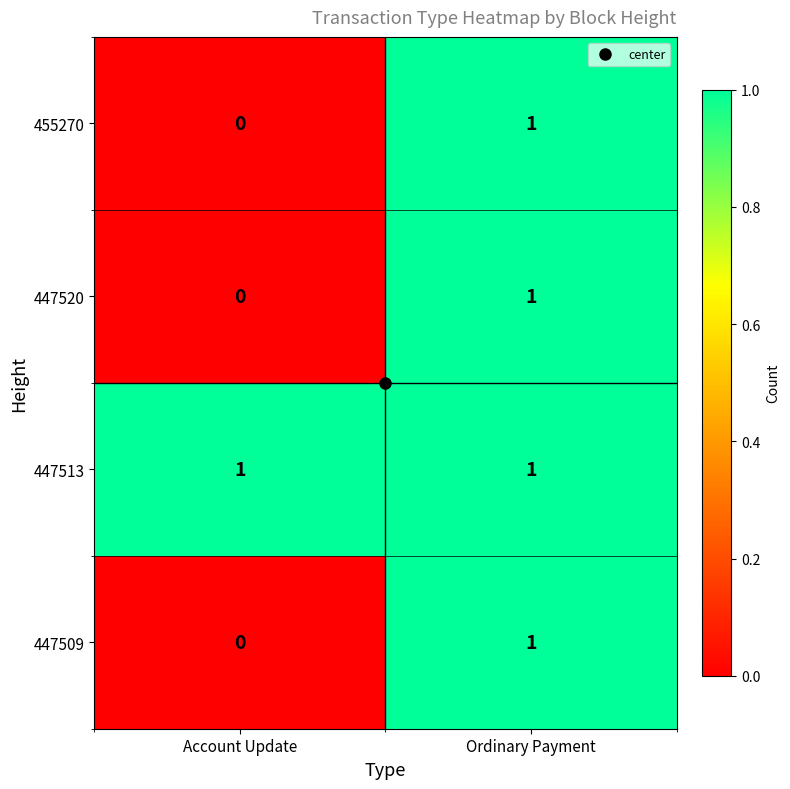

Which category has the lowest value across all series?

Account Update